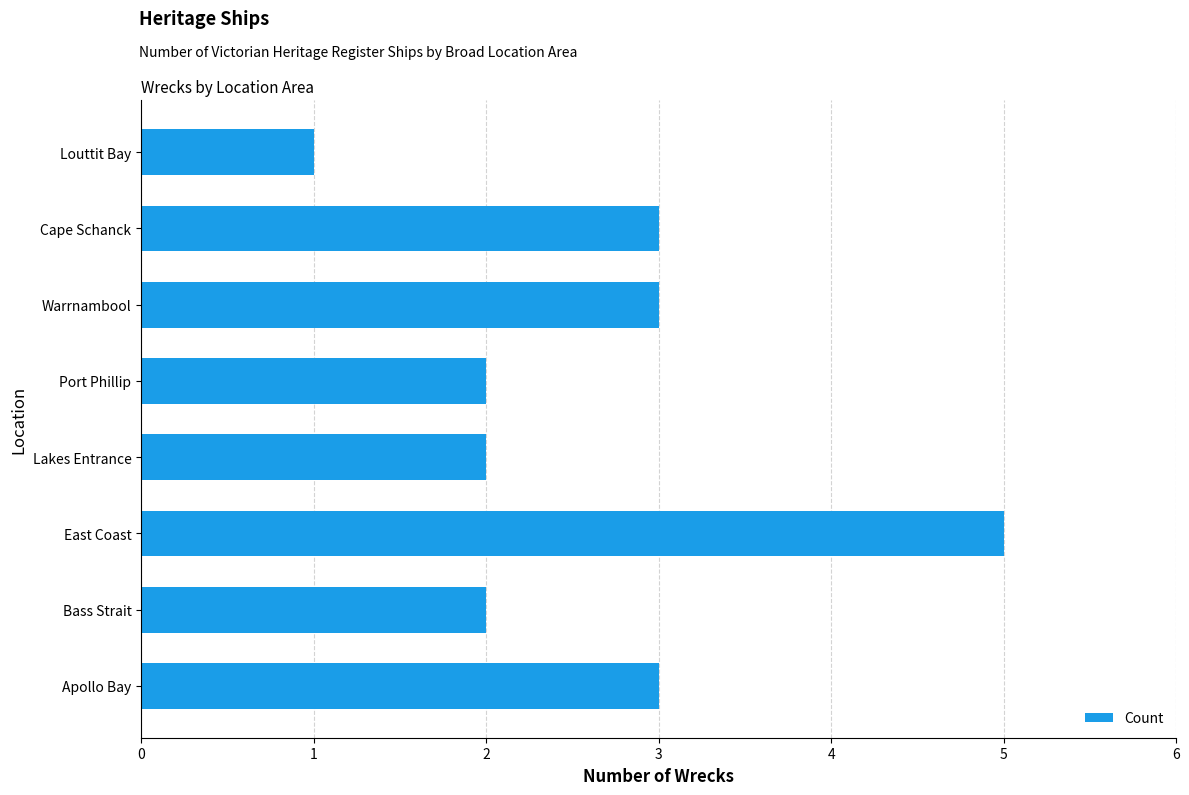

What is the approximate value at Warrnambool?

3